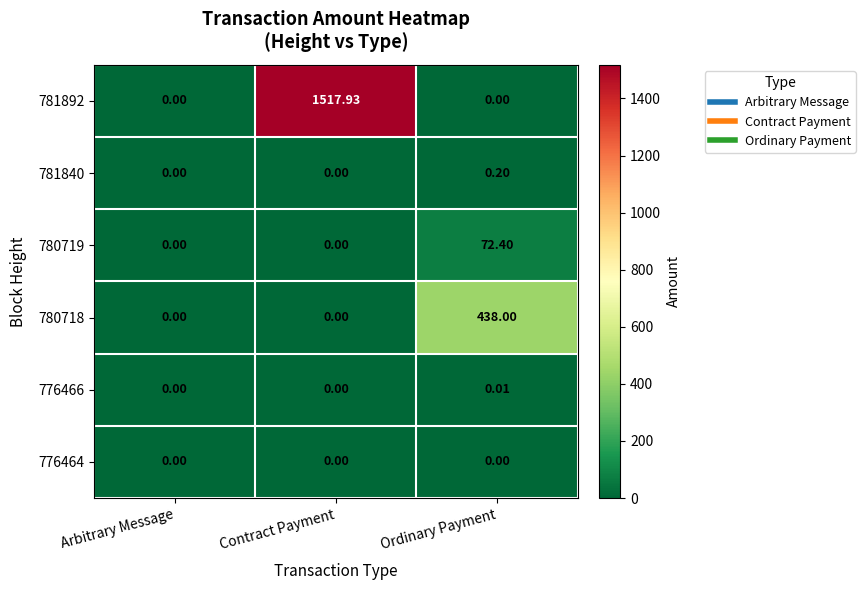

At which category is the sum across all series the highest?

Contract Payment